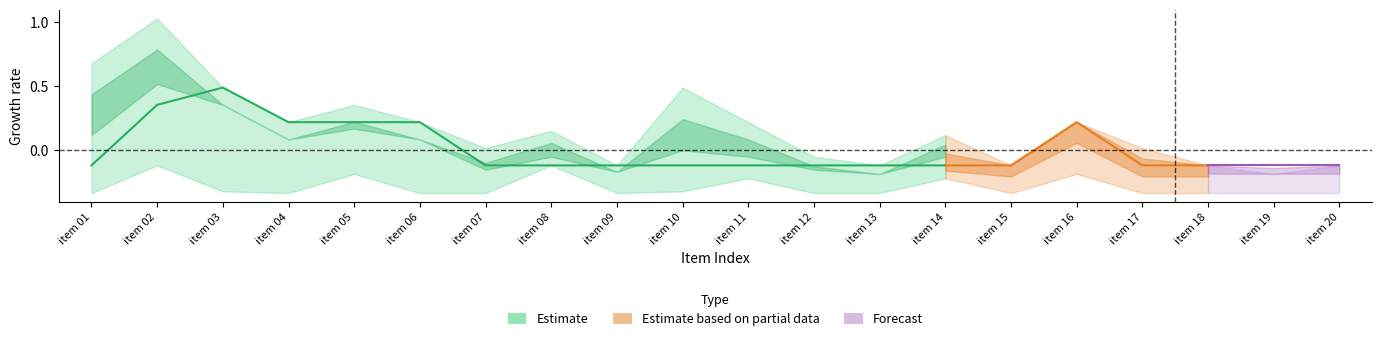

How many values are below 0?

9